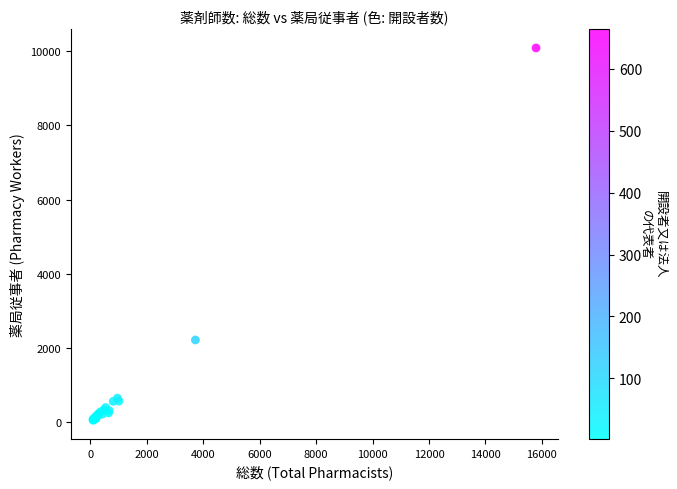

What Y value in the scatter plot is closest to 5071?

2218